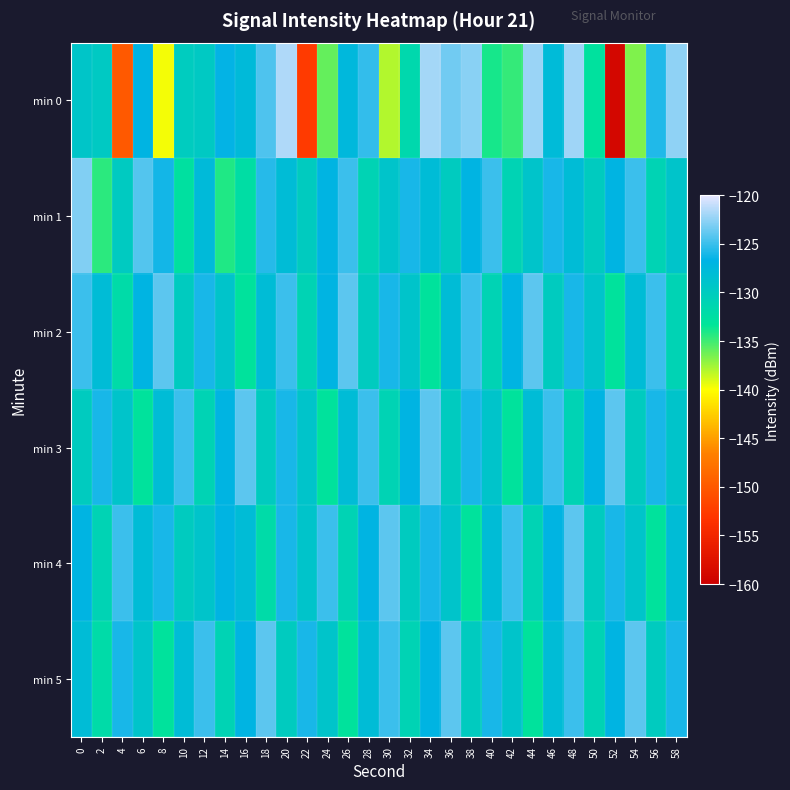

List the series in order of their peak value, highest first.

min 0, min 1, min 2, min 3, min 4, min 5